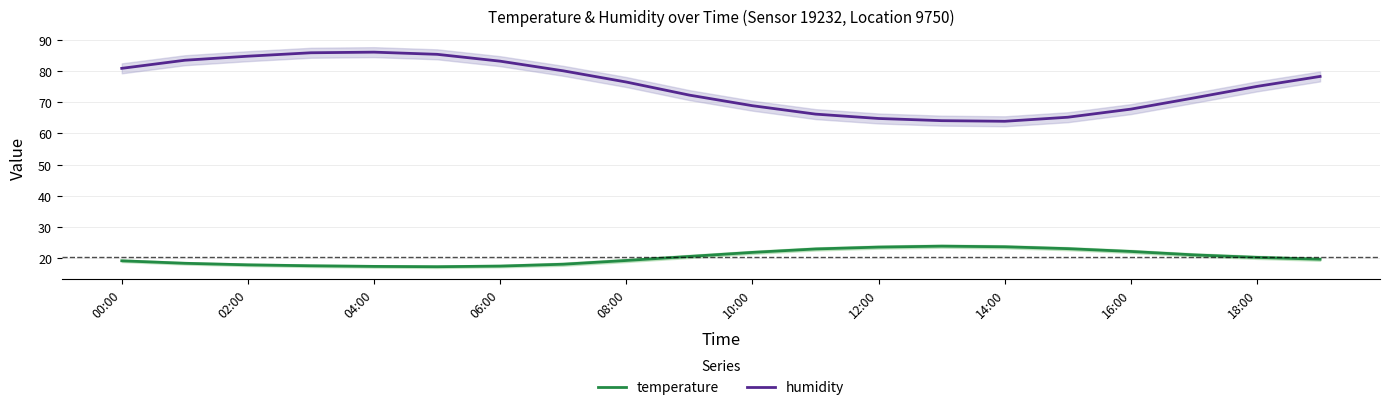

True or false: humidity and temperature intersect in this chart.

False